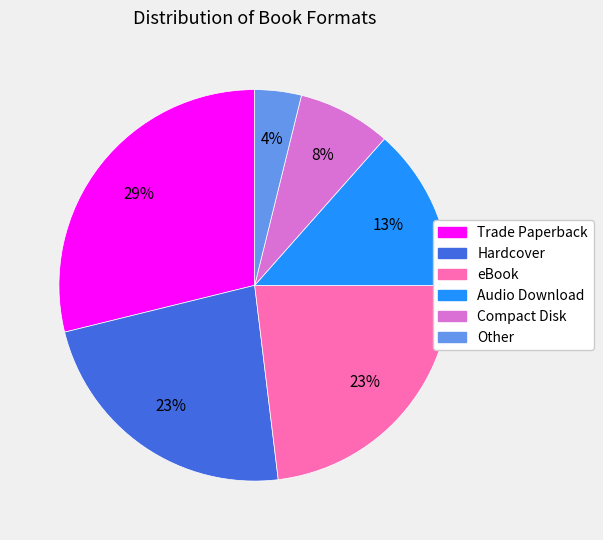

To the nearest percent, what is the combined percentage of Audio Download and Other?

17%